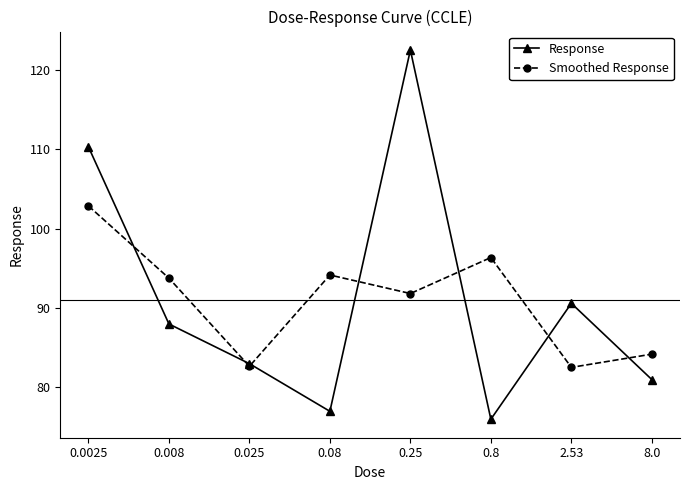

What is the smallest value displayed?

76.0